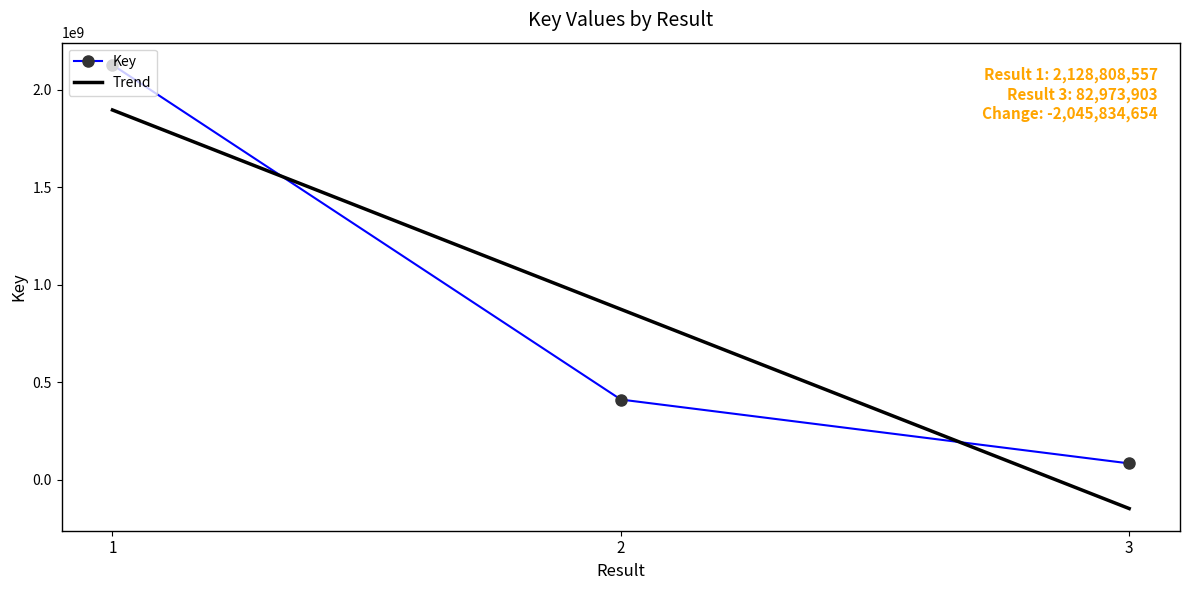

Between 1 and 3, which is larger?

1